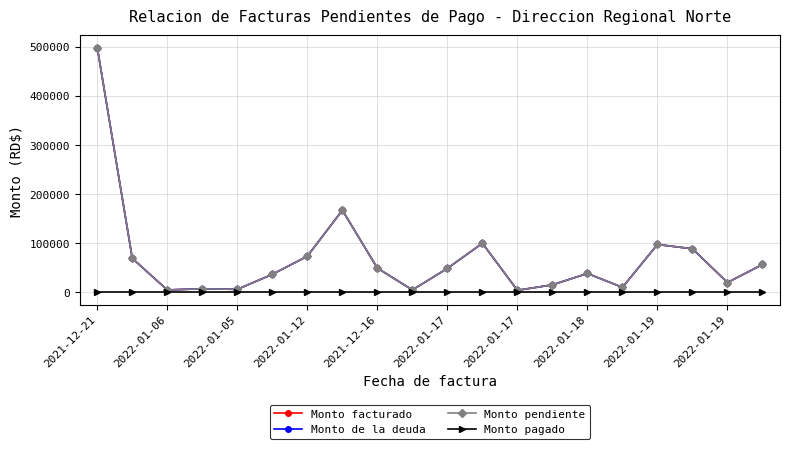

Does the chart have visible grid lines?

Yes